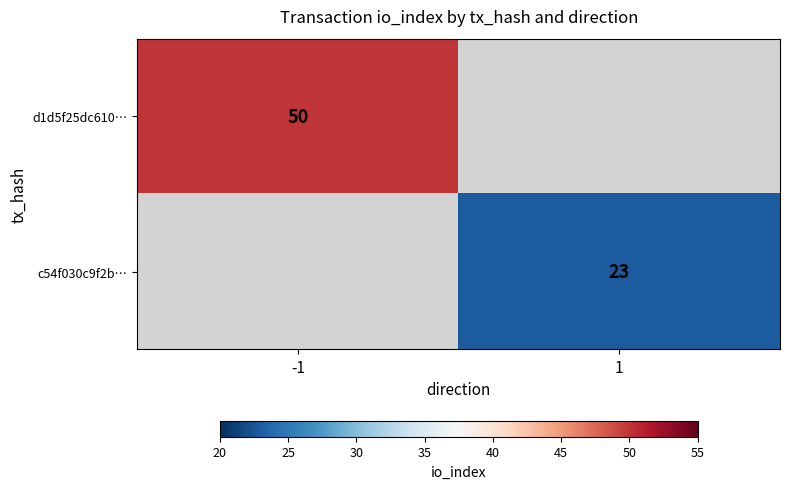

Is it true that c54f030c9f2b… equals 9 at 1?

False